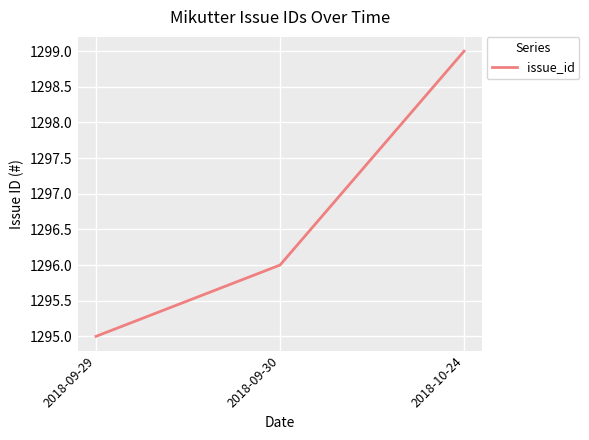

Reading left to right, what are all the values shown in this chart?

1295	1296	1299